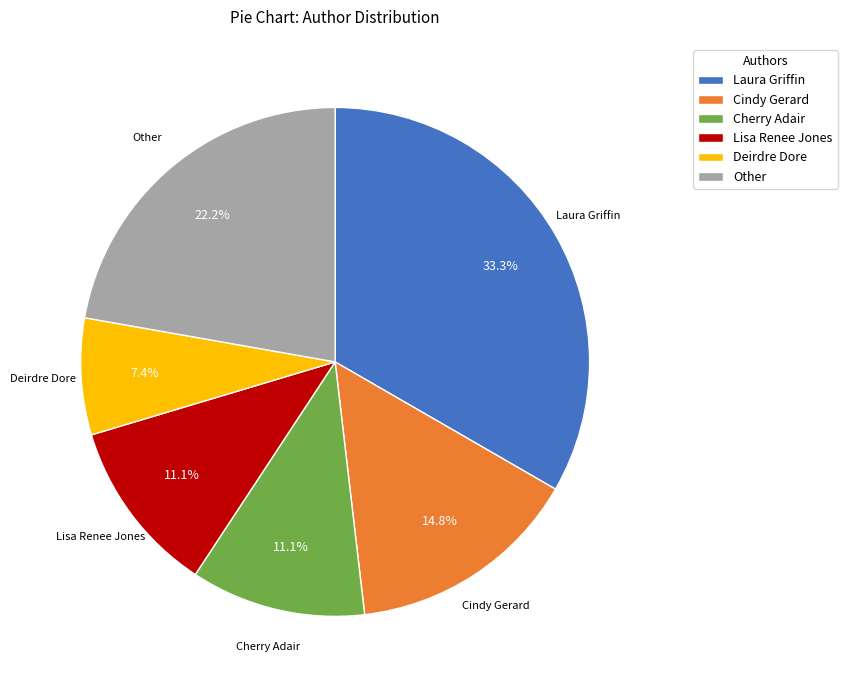

Count the number of slices in the pie.

6